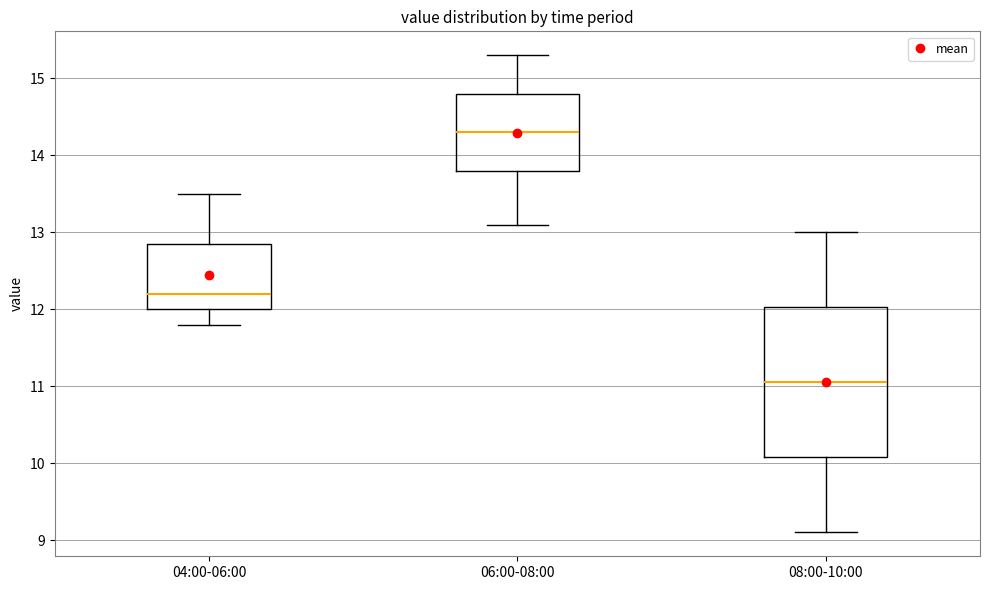

Where does the lower whisker of the box for 08:00-10:00 end on the y-axis? The values are not printed on the chart, so give them approximately, as read against the axis.

9.1